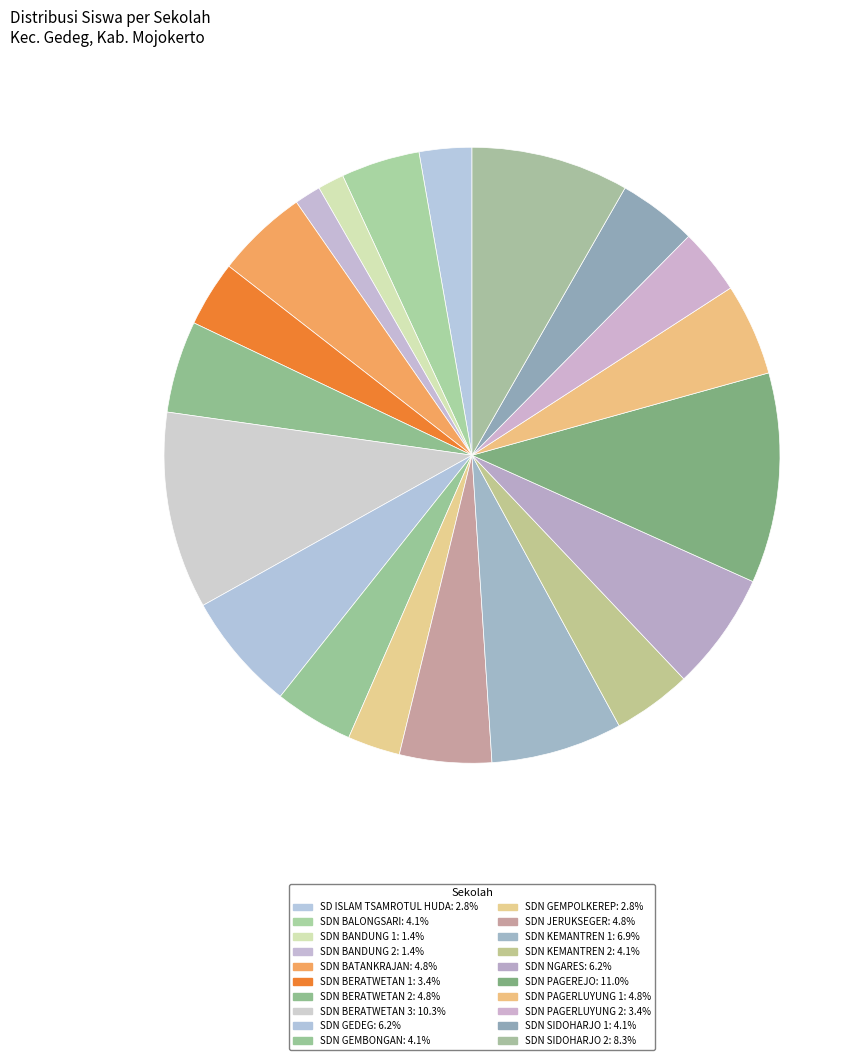

To the nearest percent, what is the difference between the largest and smallest slice percentages?

10%